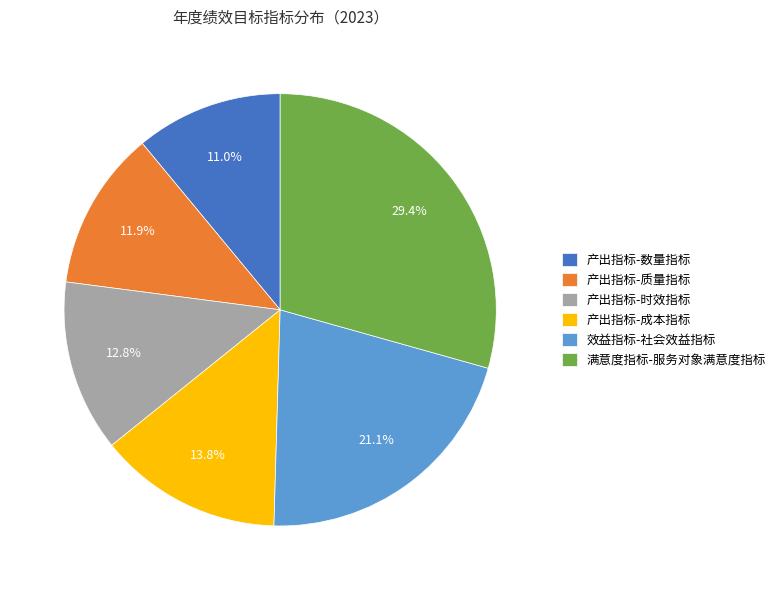

Is there any slice that represents more than half of the pie?

No